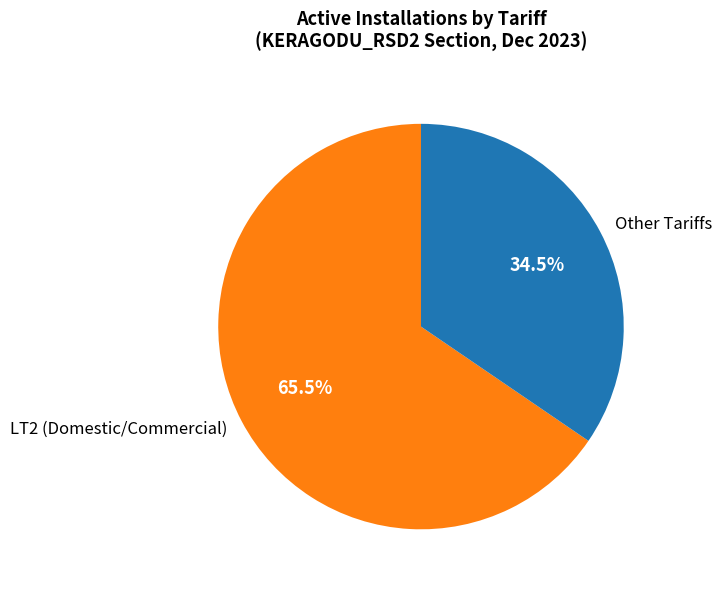

Rank the categories by value from highest to lowest.

LT2 (Domestic/Commercial), Other Tariffs